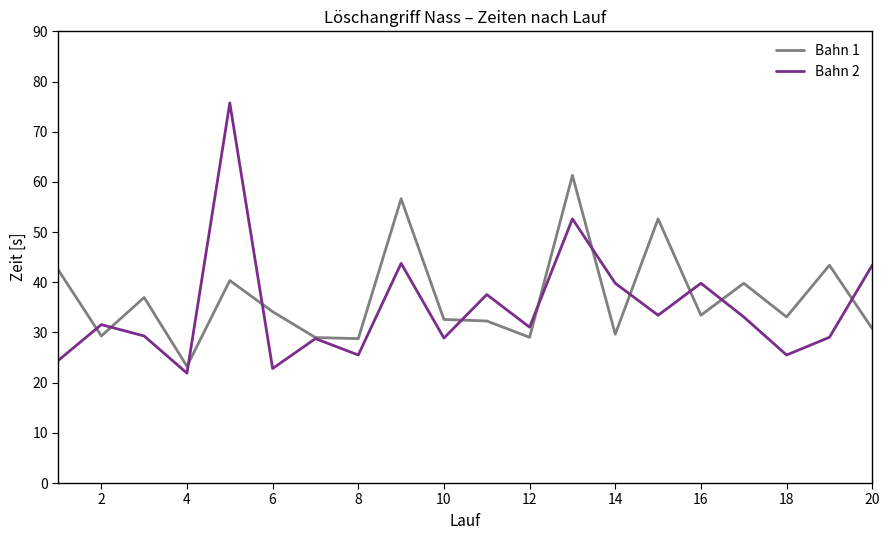

What is the lowest value of the Bahn 2 series?

21.9